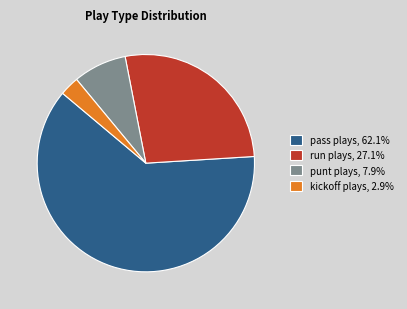

Combined, do pass plays, 62.1% and punt plays, 7.9% account for over 50%?

Yes